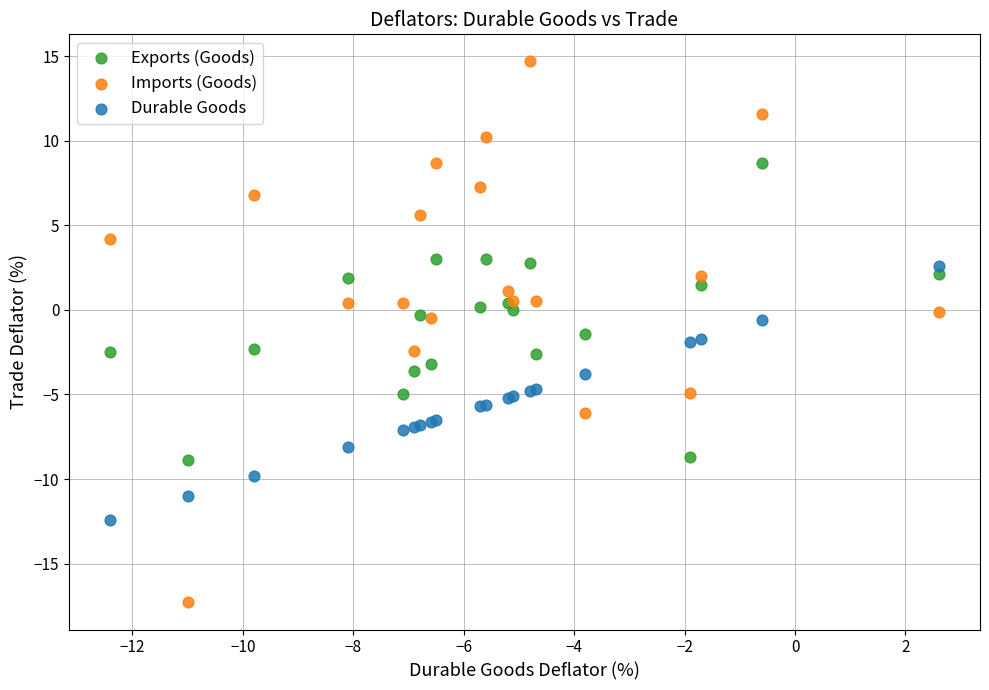

Which series contains the lowest Y value?

Imports (Goods)